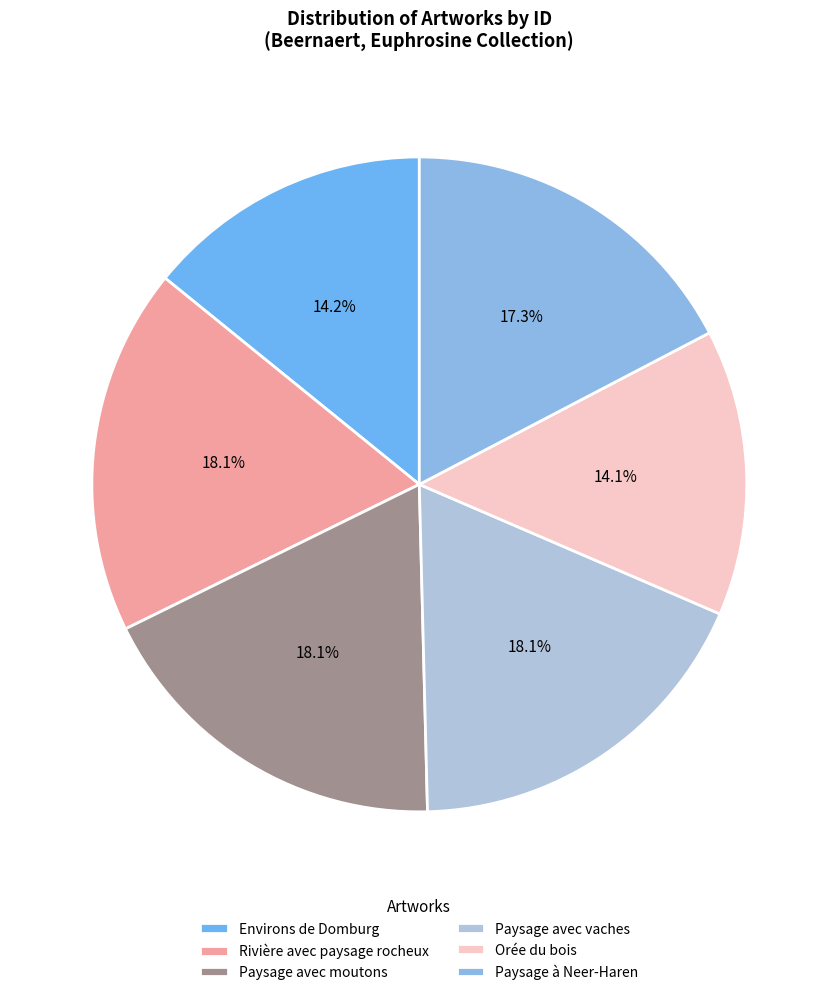

To the nearest percent, what portion does Environs de Domburg represent?

14%